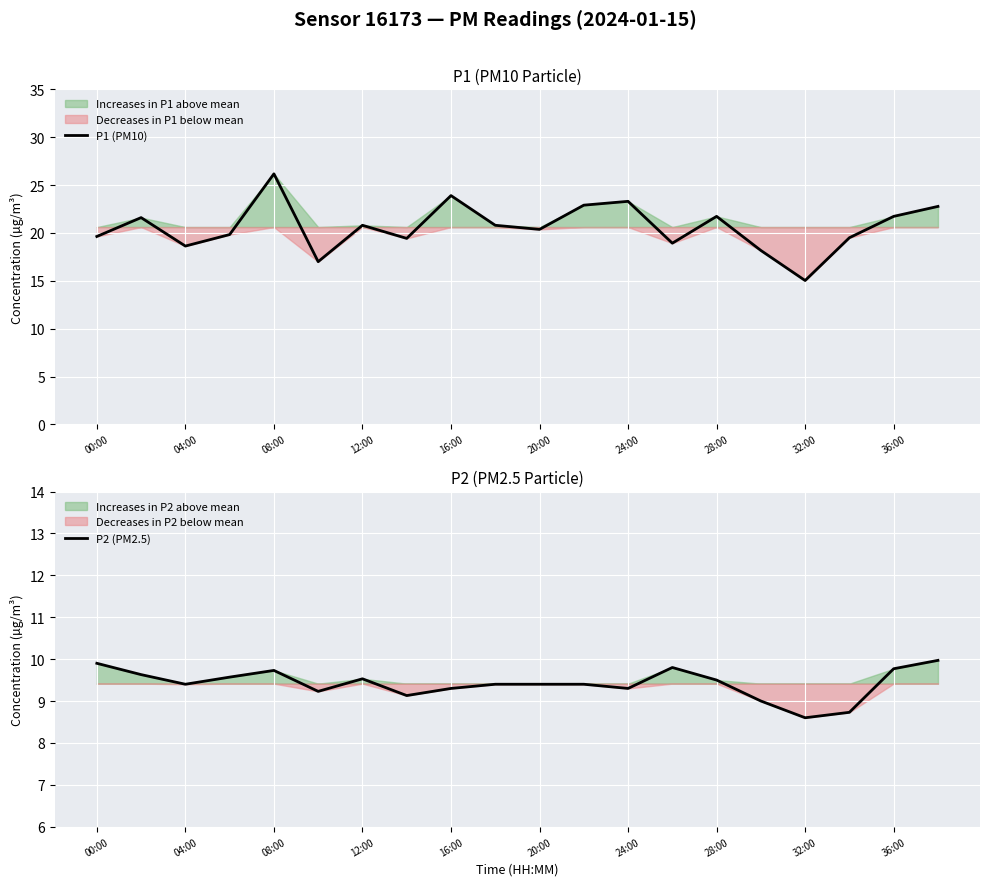

Which series has the largest range (max minus min)?

P1 (PM10)